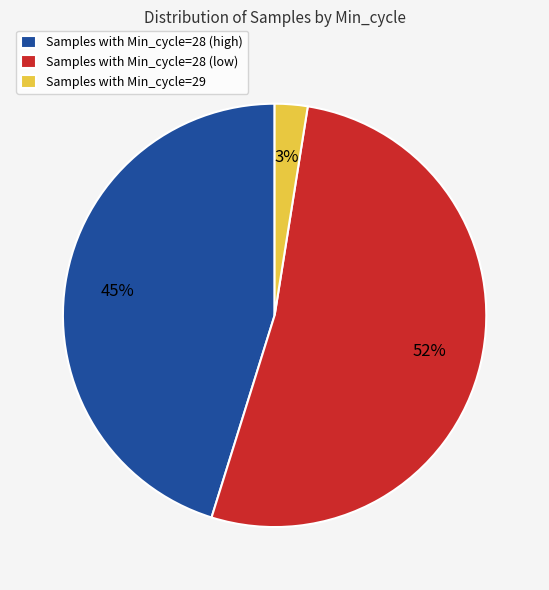

The Samples with Min_cycle=29 slice represents 3% of the pie. True or false?

True